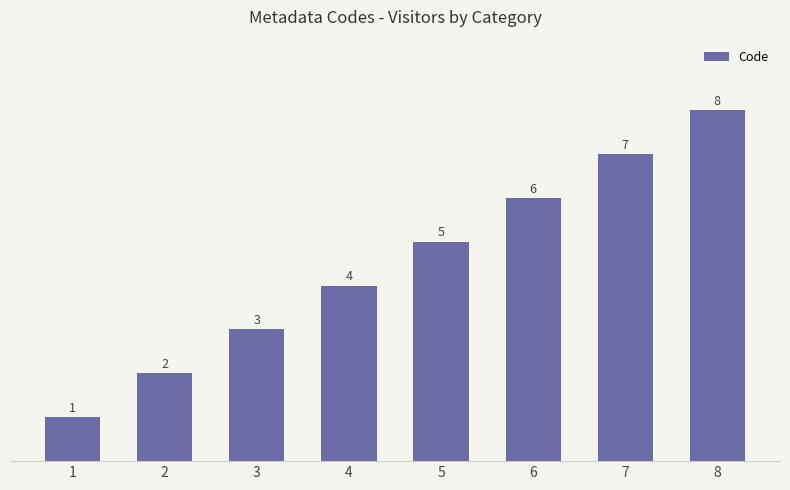

Between 3 and 5, which is larger?

5